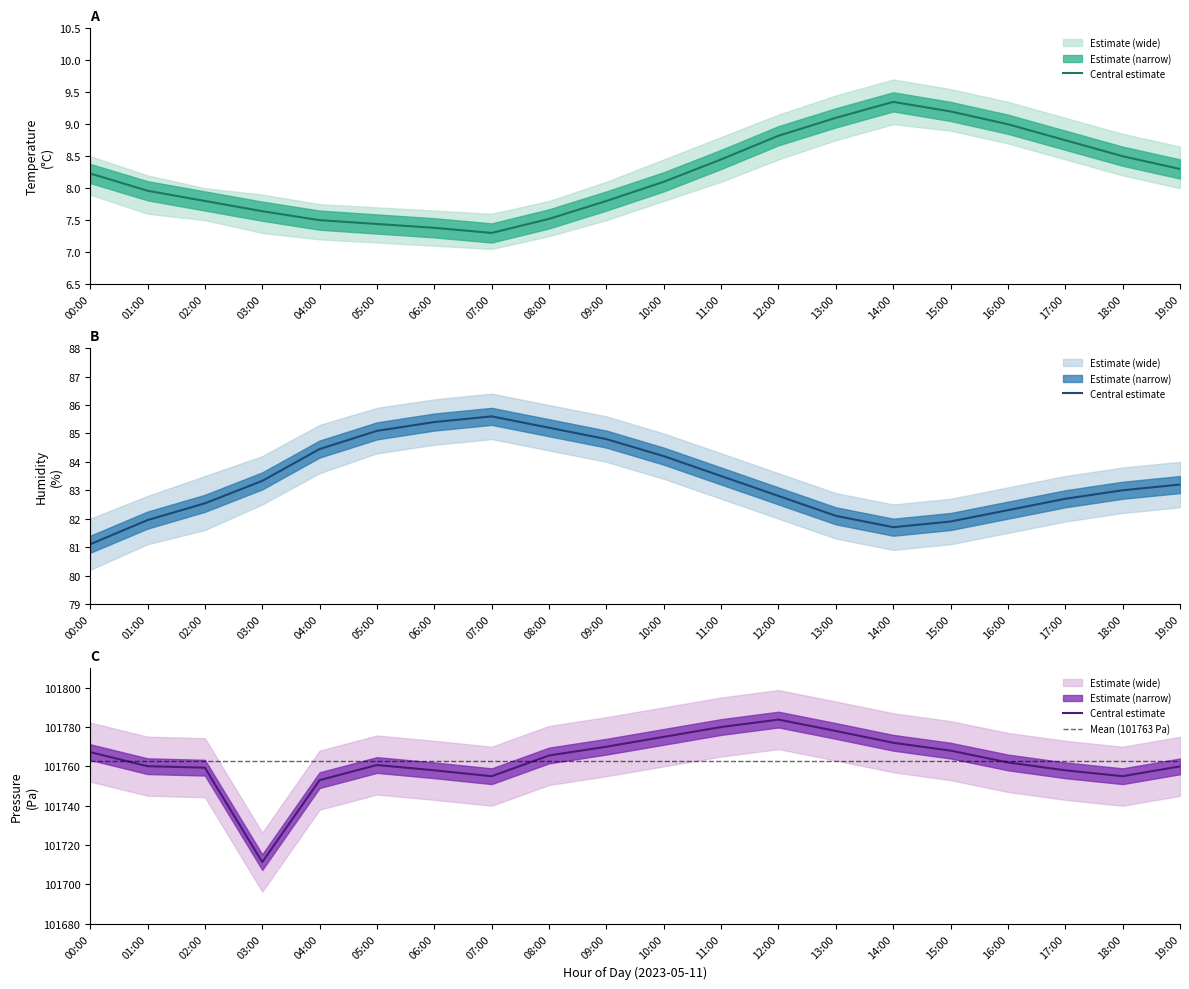

Between 01:00 and 09:00, which series saw the biggest shift?

pressure_scaled